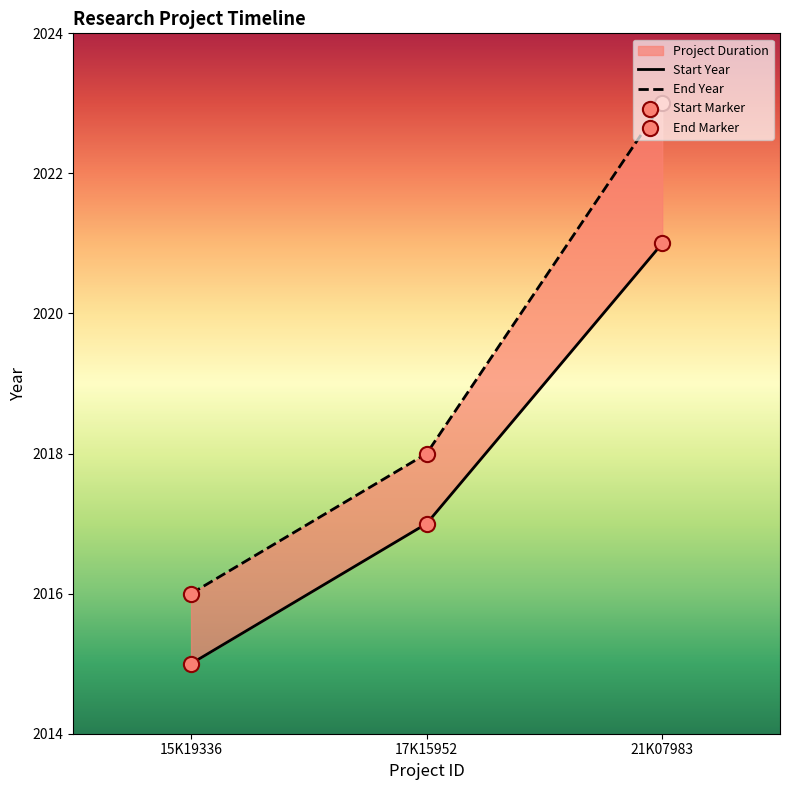

Which series has the widest spread of Y values?

End Year